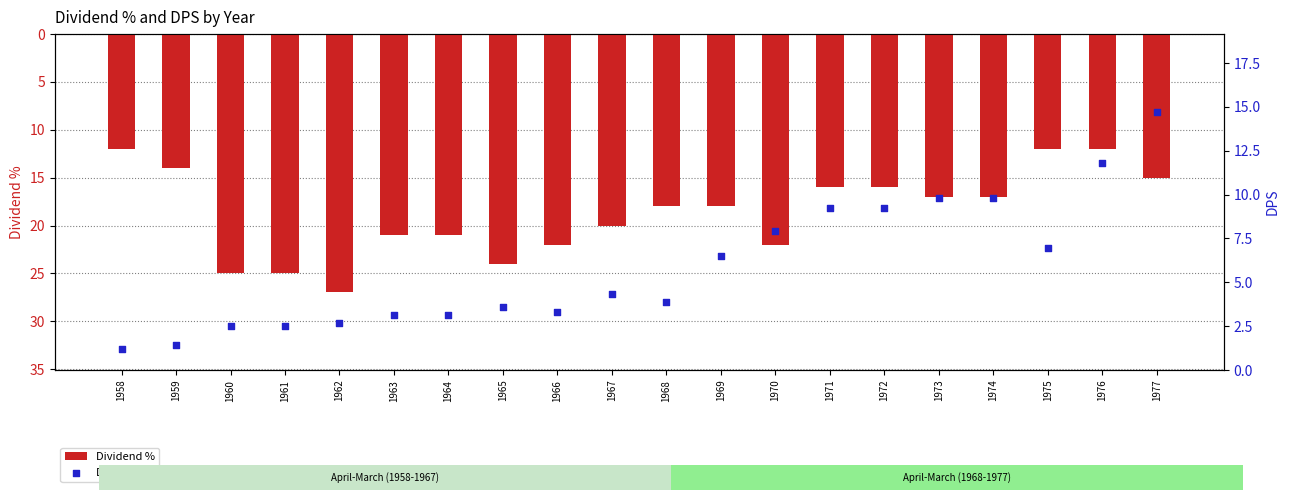

What are all the series names shown in the legend?

Dividend %, DPS